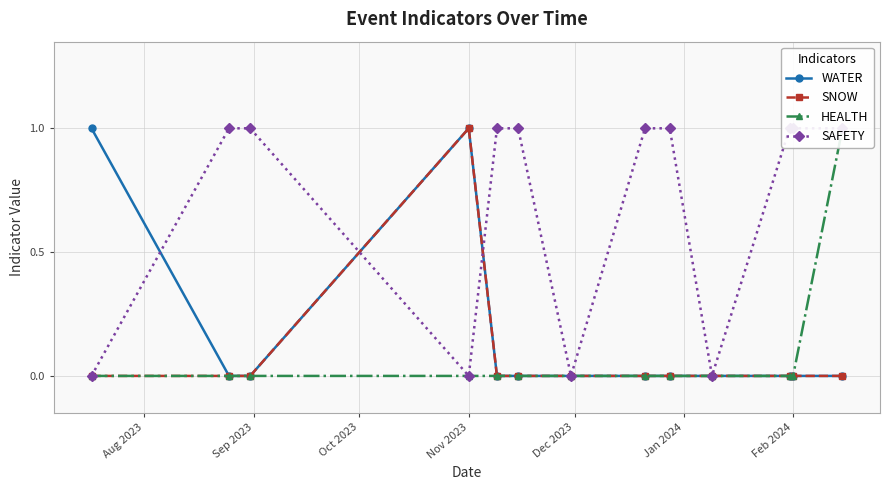

How many distinct data groups are displayed?

4